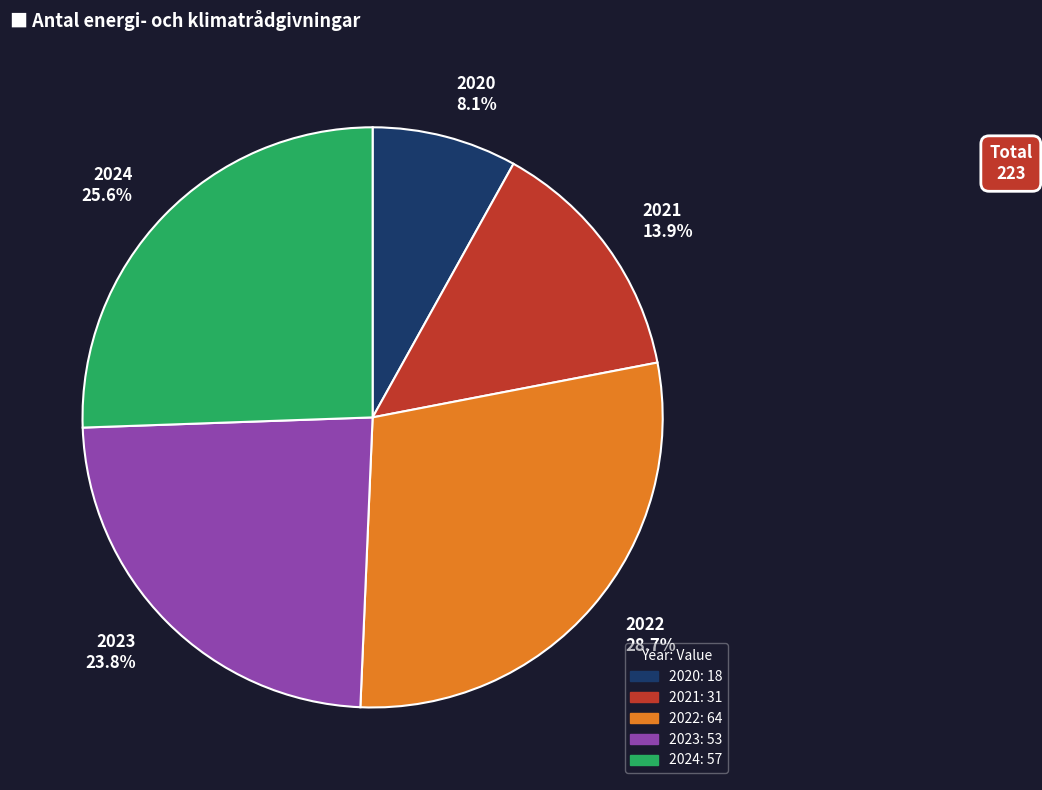

To the nearest percent, what is the combined percentage of 2020 and 2021?

22%